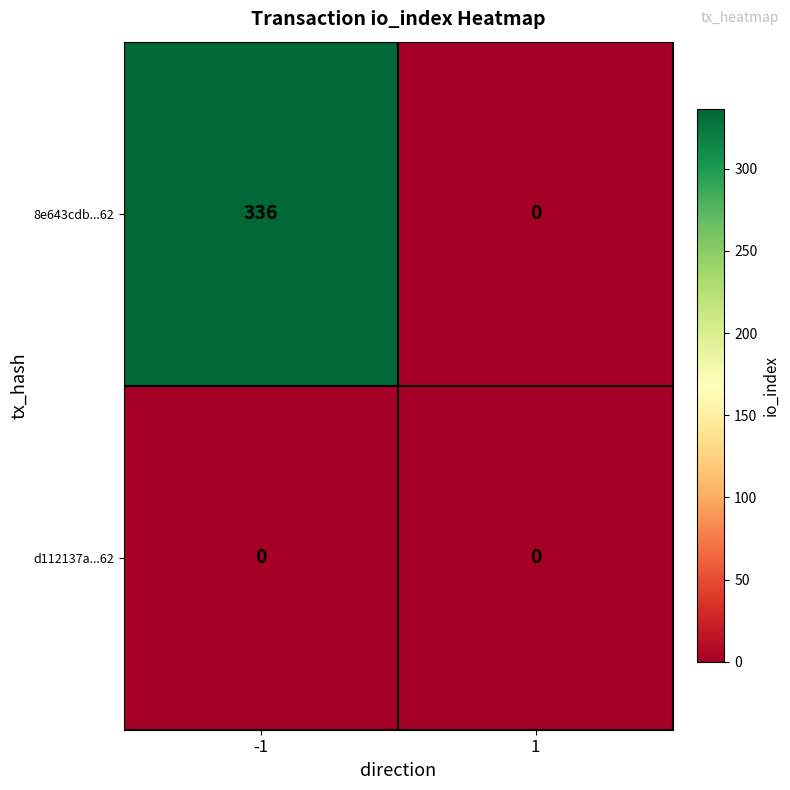

Rank the series by their maximum value, from lowest to highest.

d112137a...62, 8e643cdb...62